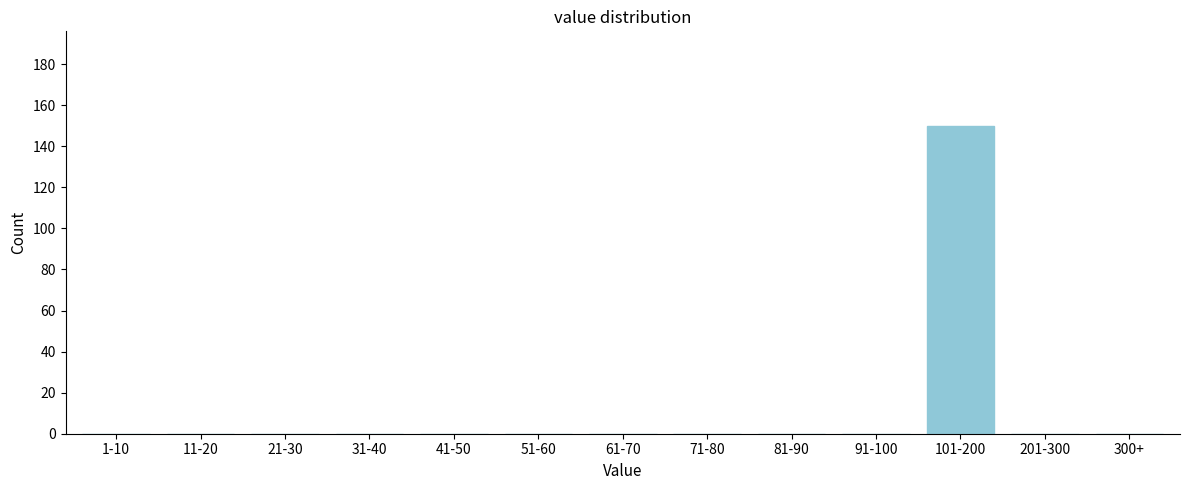

Reading right to left, what are all the values shown in this chart?

300+=0	201-300=0	101-200=150	91-100=0	81-90=0	71-80=0	61-70=0	51-60=0	41-50=0	31-40=0	21-30=0	11-20=0	1-10=0